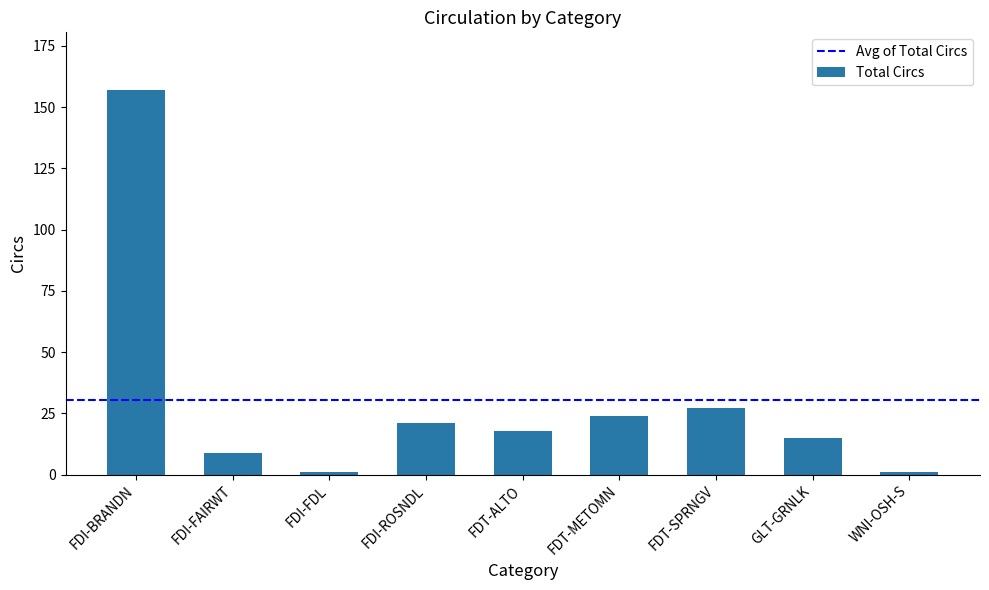

At which category does the chart reach its peak across all series?

FDI-BRANDN